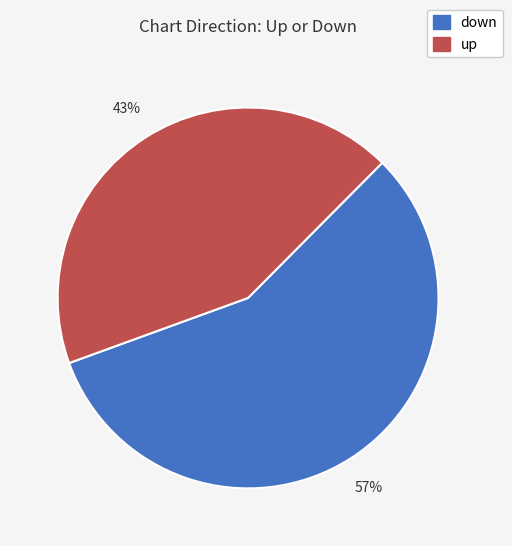

To the nearest percent, what is the average slice percentage?

50%